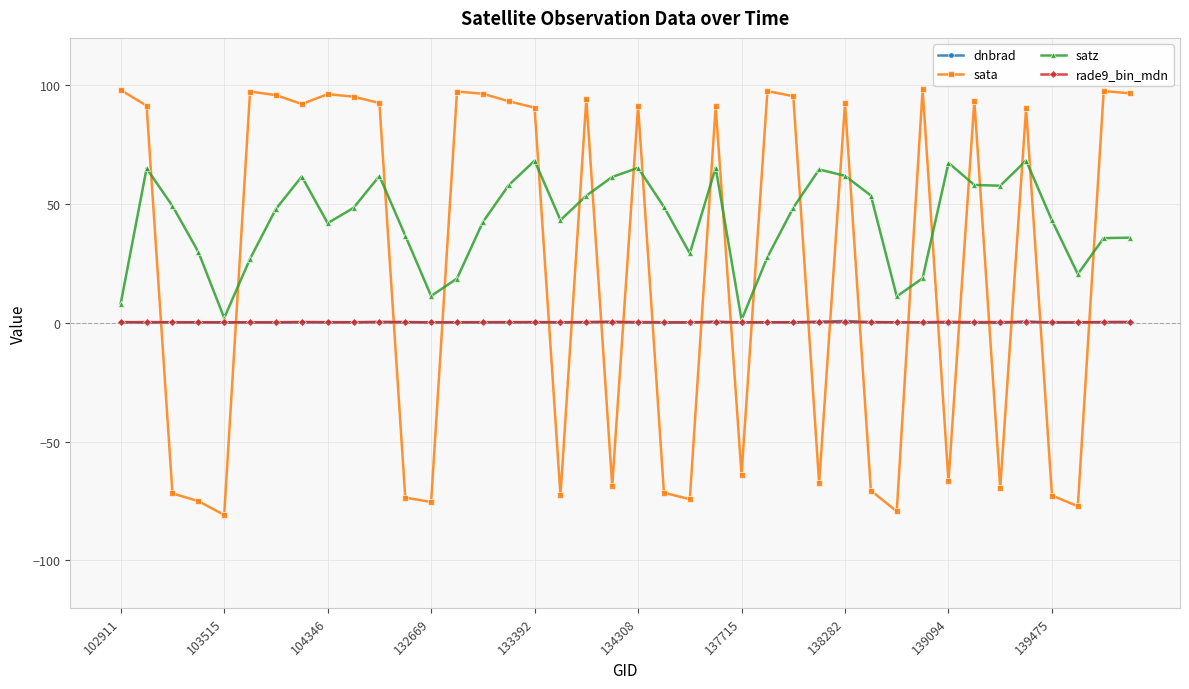

True or false: sata and rade9_bin_mdn cross at least once.

True